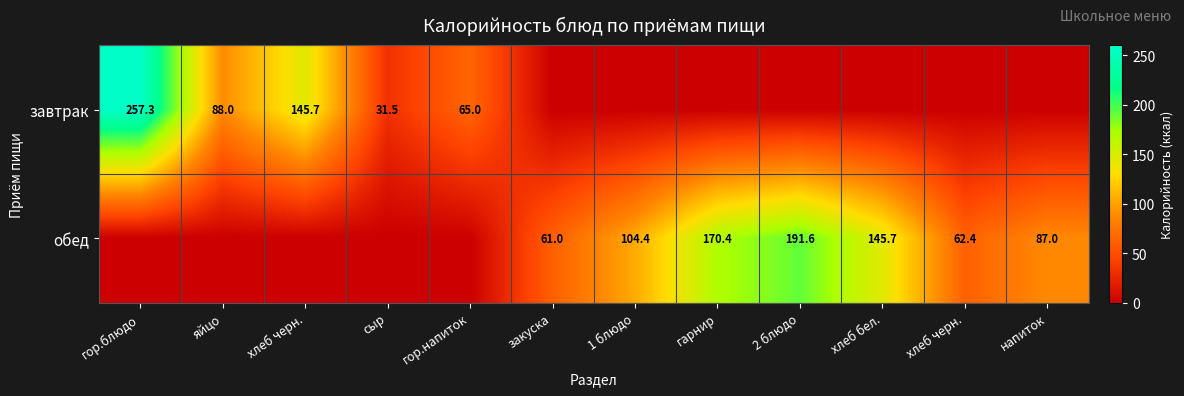

True or false: обед has a value of -103.2 at яйцо.

False